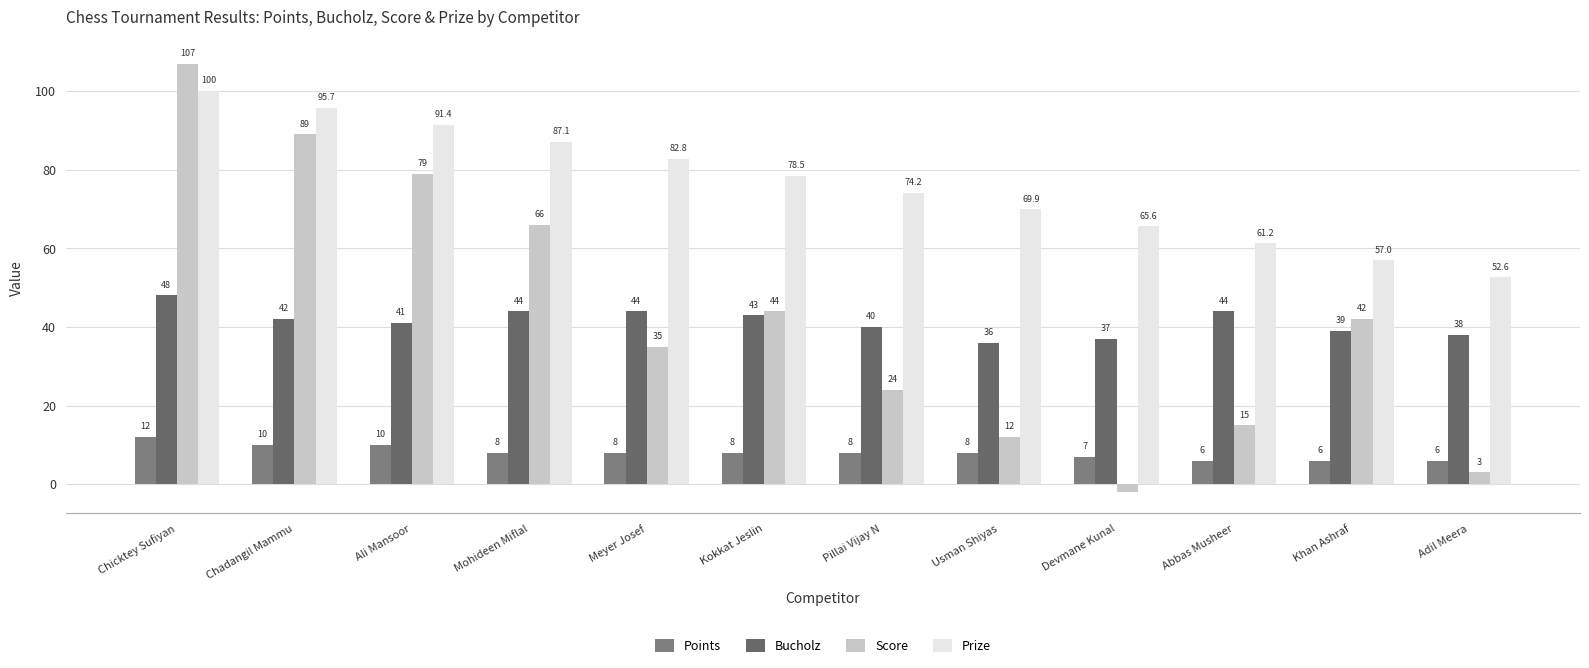

How many bars are there in each group?

4